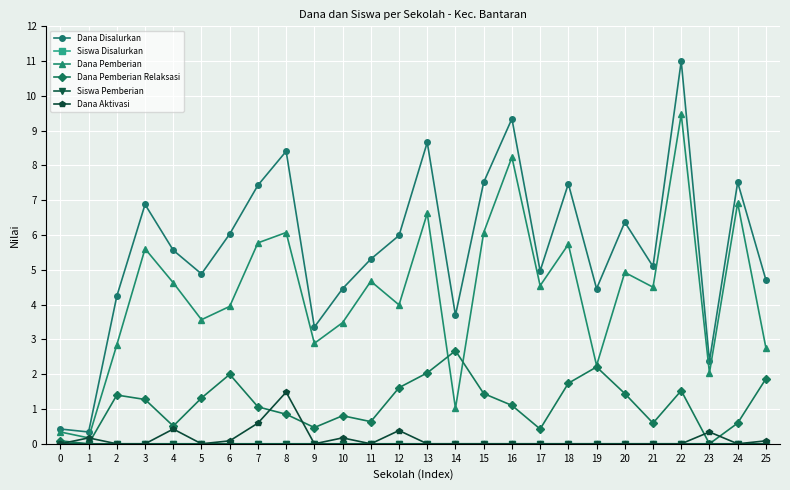

The value of Dana Disalurkan at 14 is 6.6. True or false?

False